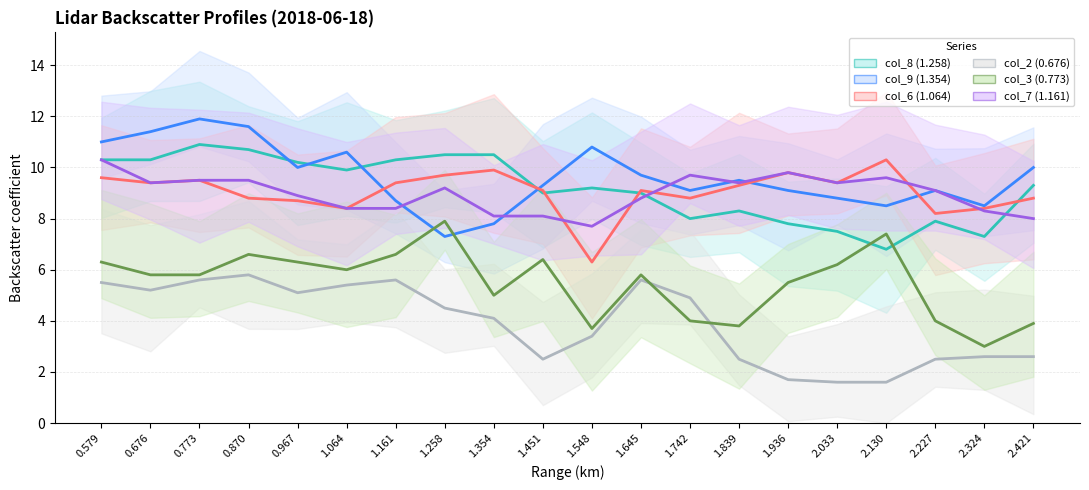

What is the difference between the maximum and second lowest values in the col_3 (0.773) series?

4.2